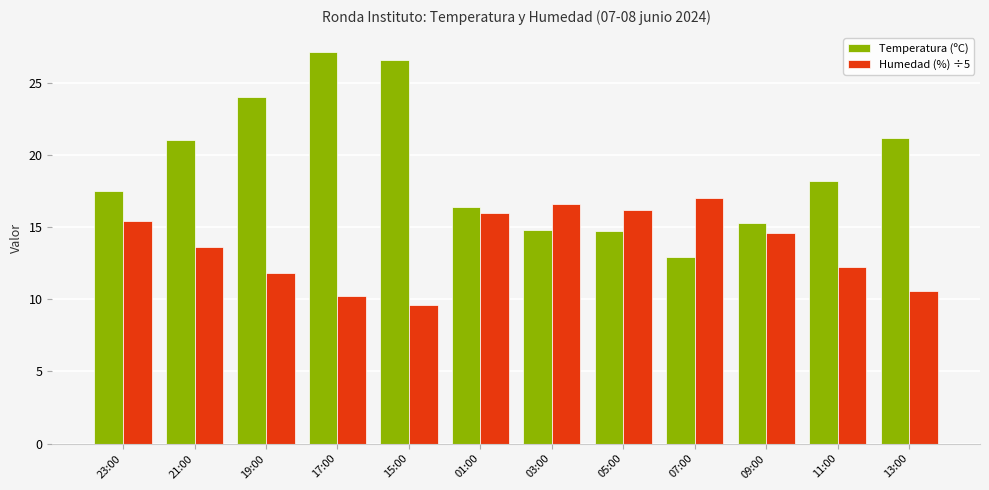

Does the chart contain stacked bars?

No